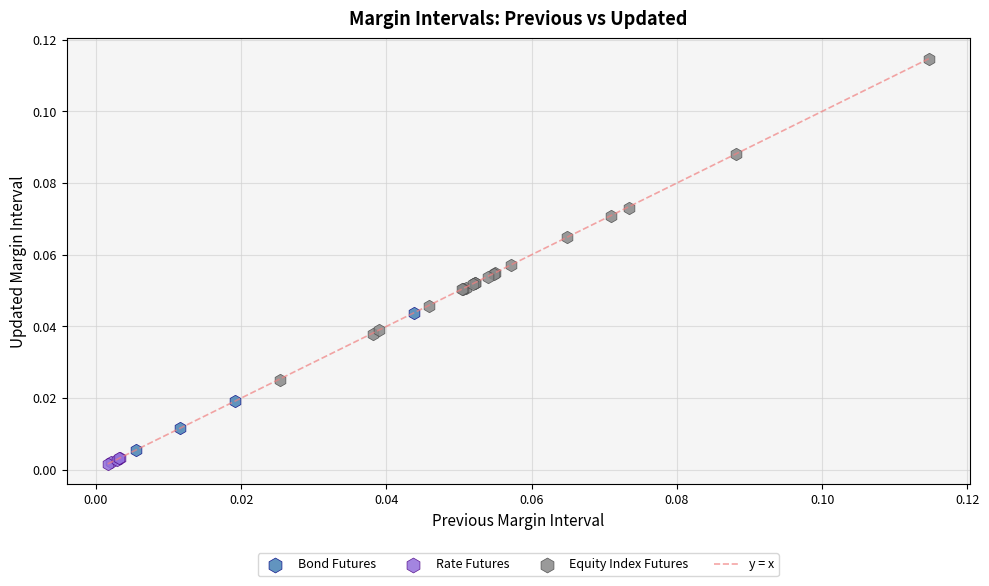

Which series reaches the maximum Y coordinate?

Equity Index Futures